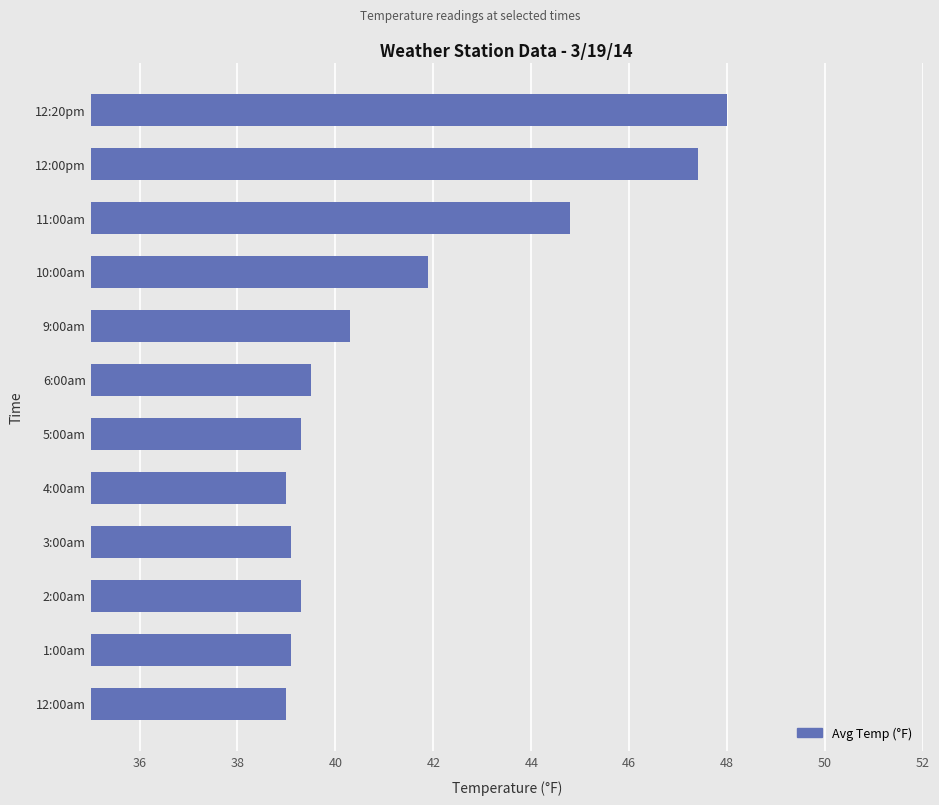

Which has a higher value, 10:00am or 5:00am?

10:00am